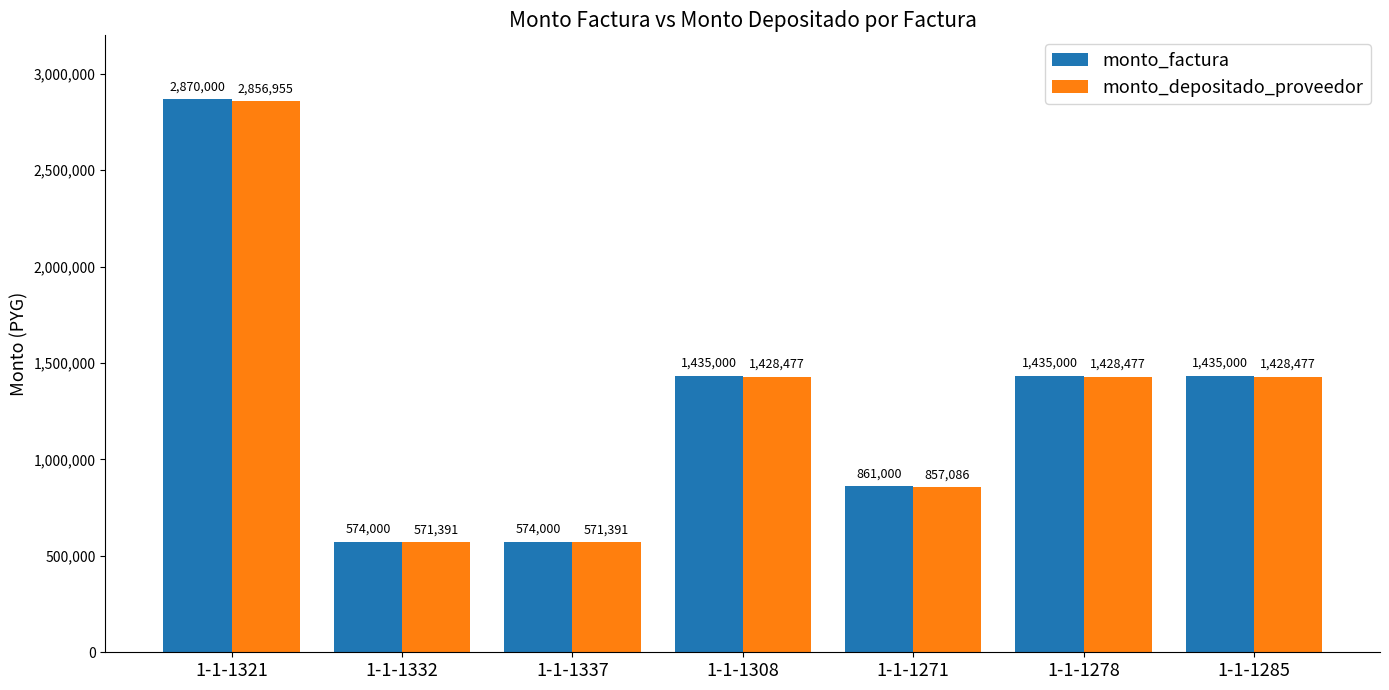

What is the total value across all series at 1-1-1308?

2863477